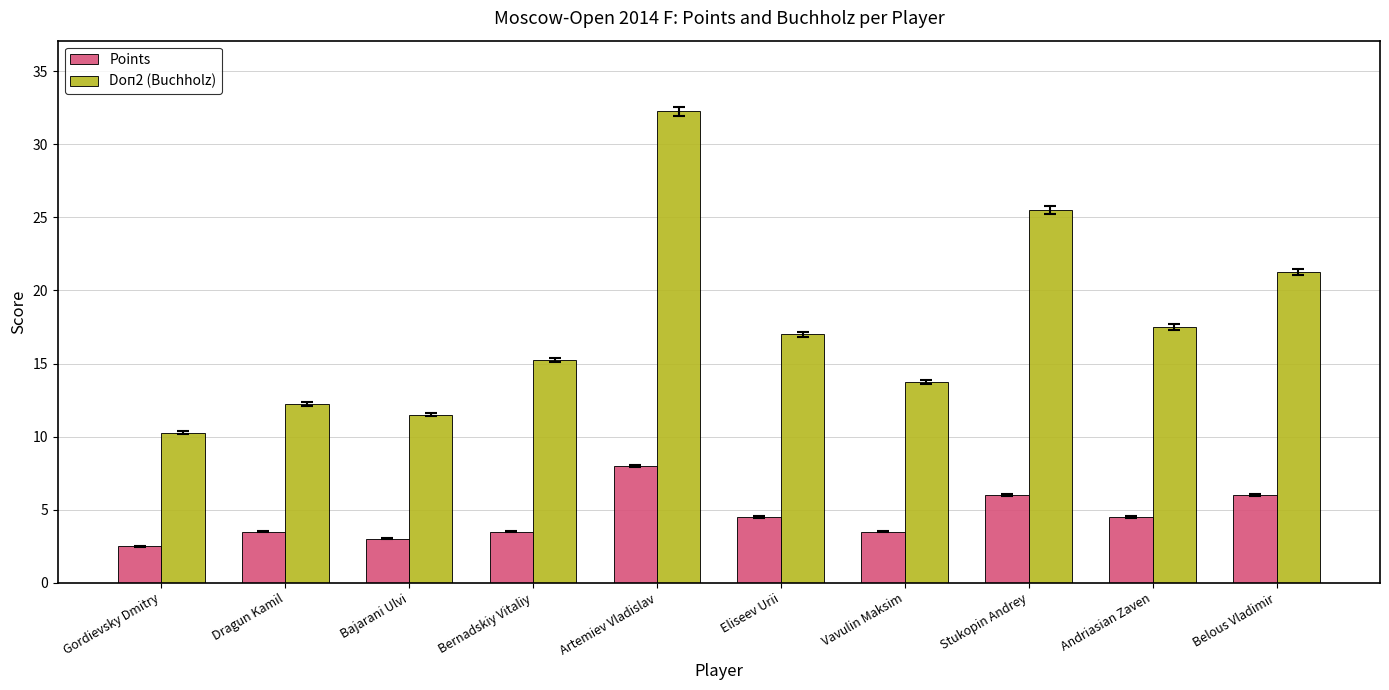

Which category has the lowest value across all series?

Gordievsky Dmitry